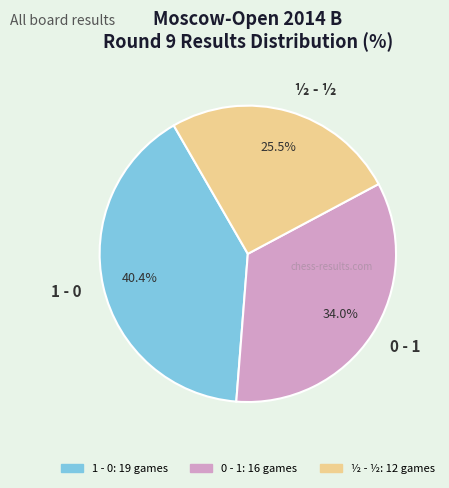

Is the sum of 0 - 1 and 1 - 0 greater than half?

Yes